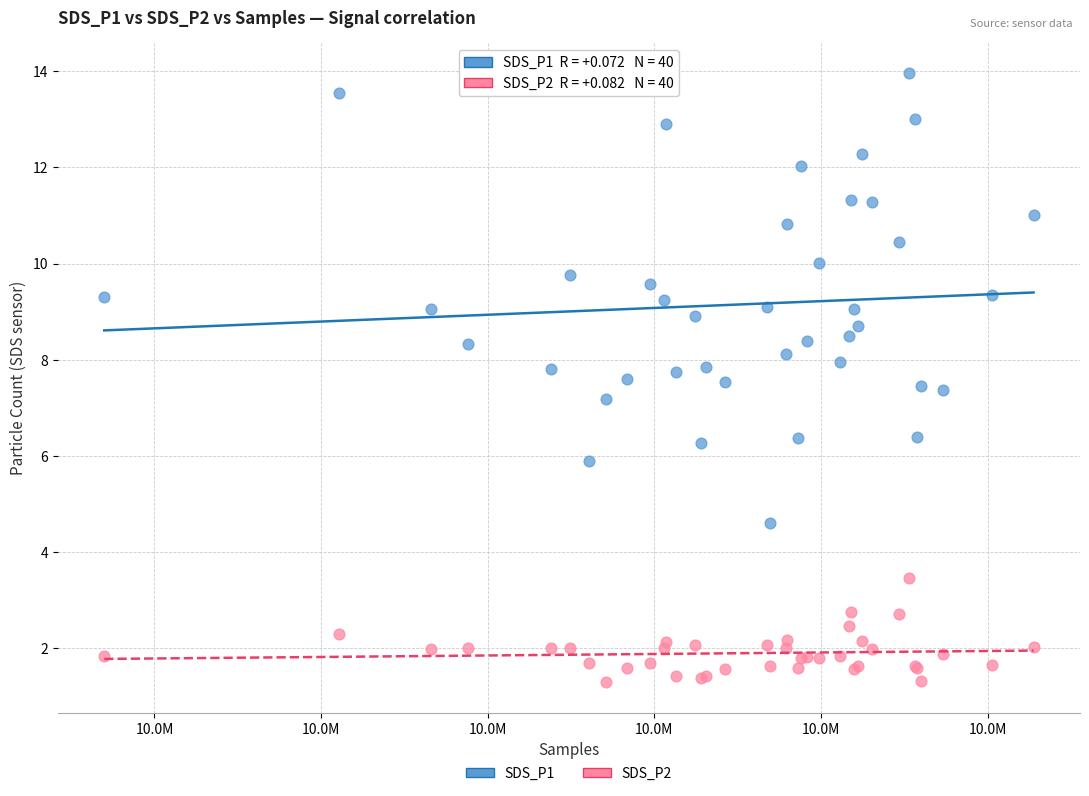

Which series contains the lowest Y value?

SDS_P2